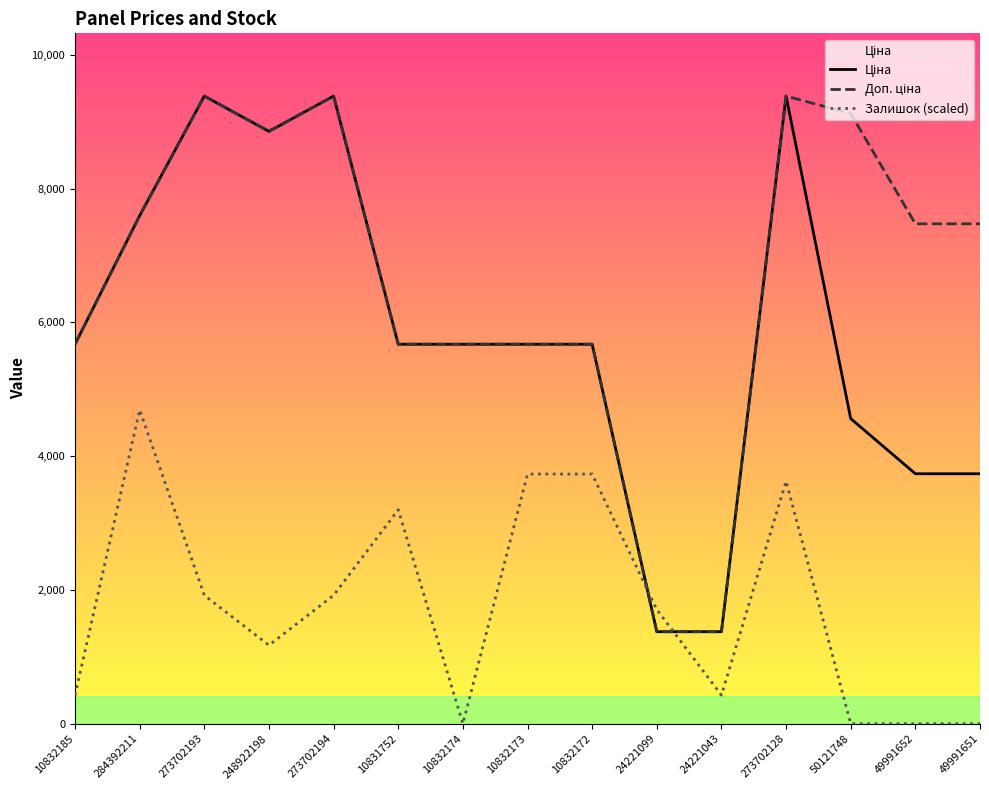

Reading left to right, transcribe all the data shown in this chart.

Ціна: 5673.8	7596.5	9384.0	8856.7	9384.0	5673.8	5673.8	5673.8	5673.8	1375.4	1375.4	9384.0	4561.9	3737.3	3737.3
Доп. ціна: 5673.8	7596.5	9384.0	8856.7	9384.0	5673.8	5673.8	5673.8	5673.8	1375.0	1375.0	9384.0	9123.7	7474.5	7474.5
Залишок (scaled): 426.5	4692.0	1919.4	1173.0	1919.4	3199.1	0.0	3732.3	3732.3	1706.2	426.5	3625.6	0.0	0.0	0.0